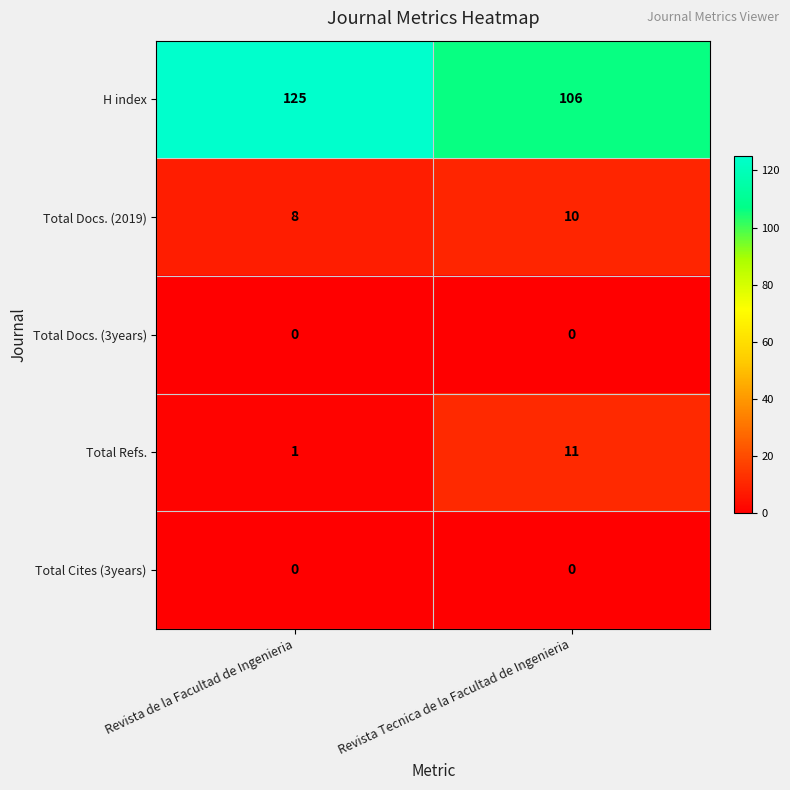

What is the difference between the highest and lowest values at Revista de la Facultad de Ingenieria?

125